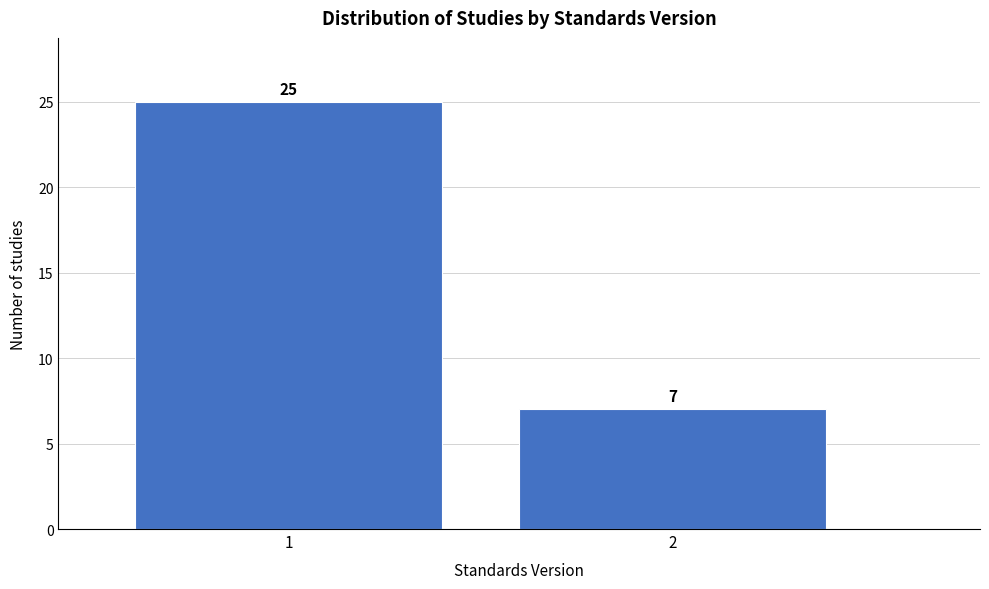

Reading right to left, extract all data points from this chart.

7	25